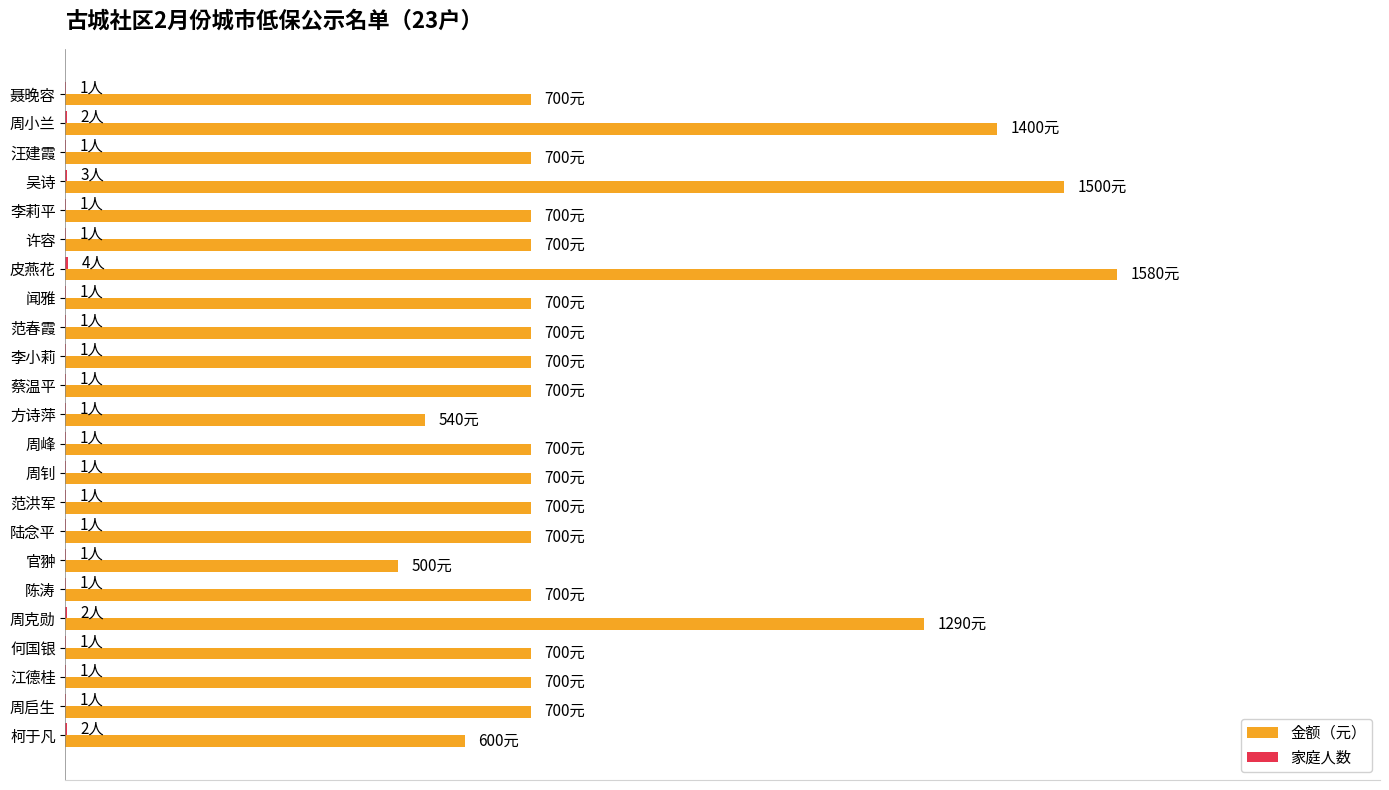

Are the bars horizontal?

Yes